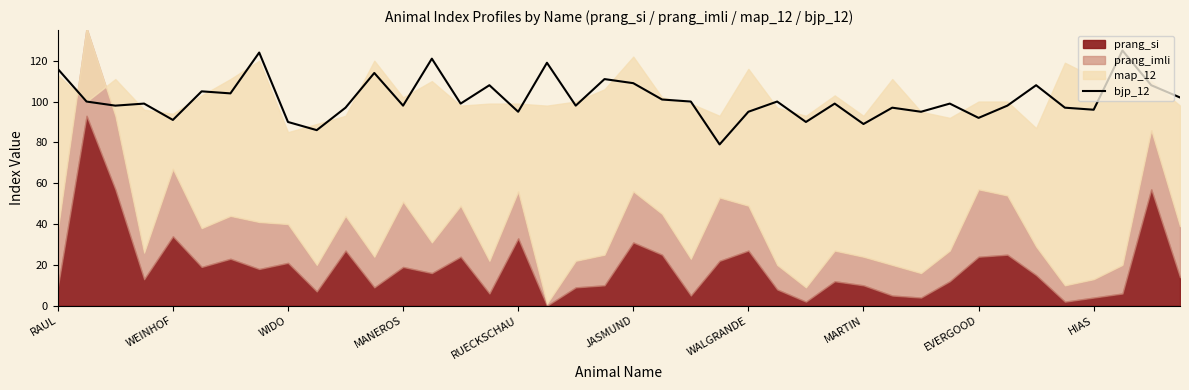

What is the lowest value of the bjp_12 series?

79